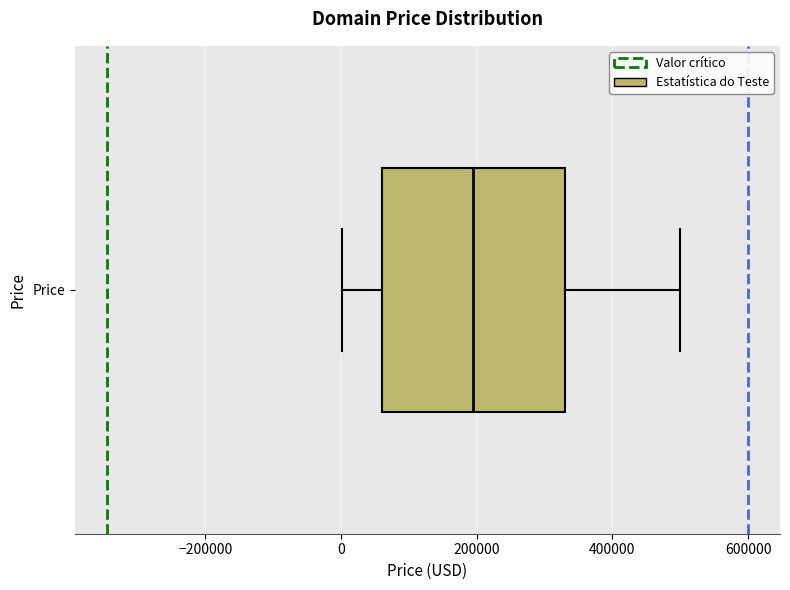

Where does the left whisker of the box for Price end on the x-axis? The values are not printed on the chart, so give them approximately, as read against the axis.

0